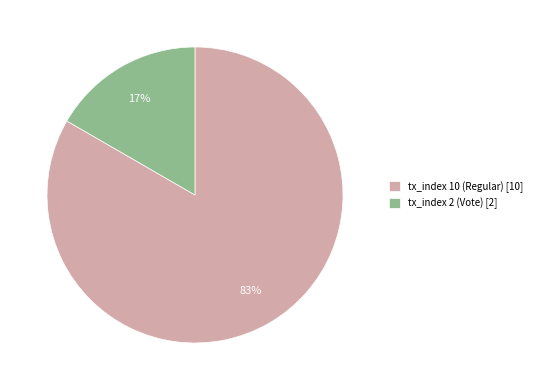

Is the sum of tx_index 10 (Regular) [10] and tx_index 2 (Vote) [2] greater than half?

Yes